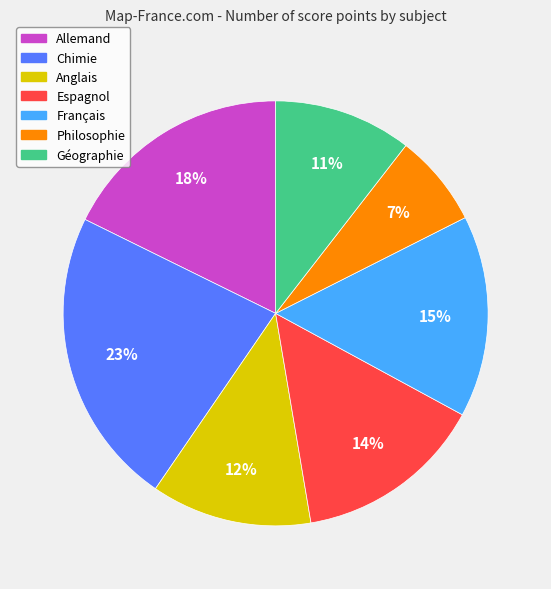

Is there any slice that represents more than half of the pie?

No